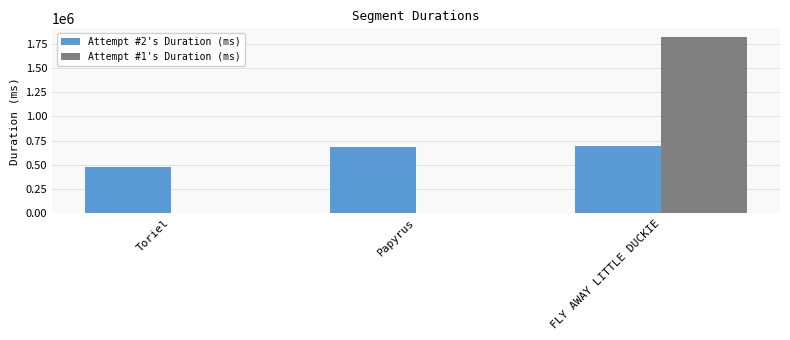

How many groups of bars are there?

3